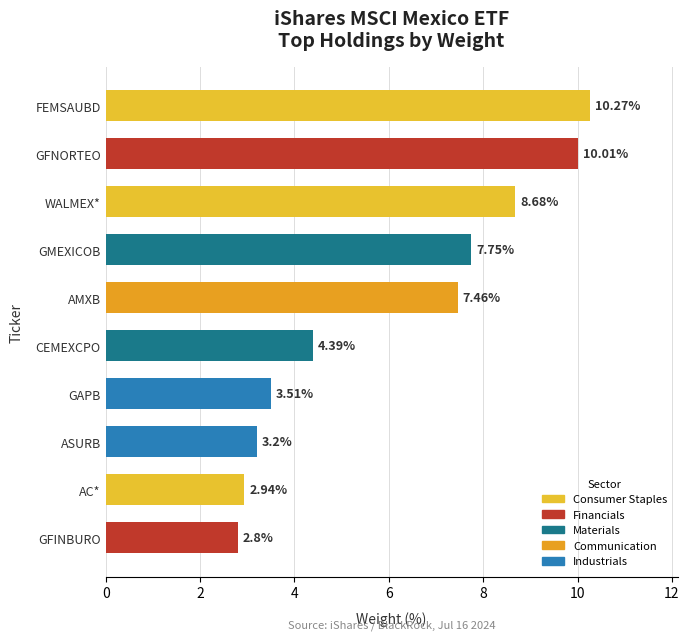

What is the difference between the values at AMXB and WALMEX*?

1.2